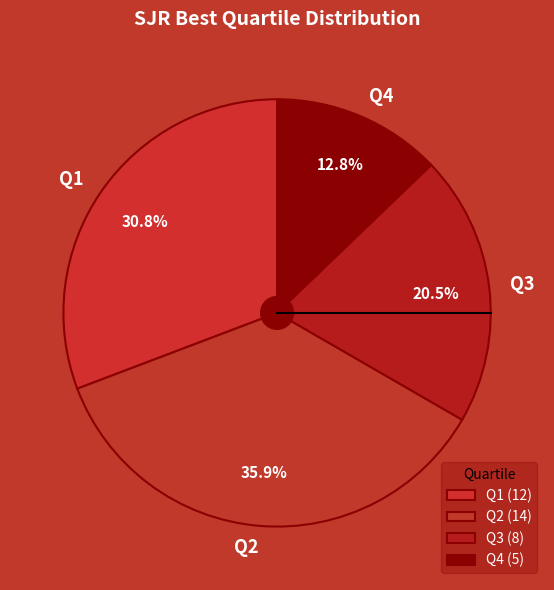

To the nearest percent, what is the difference between the largest and smallest slice percentages?

23%